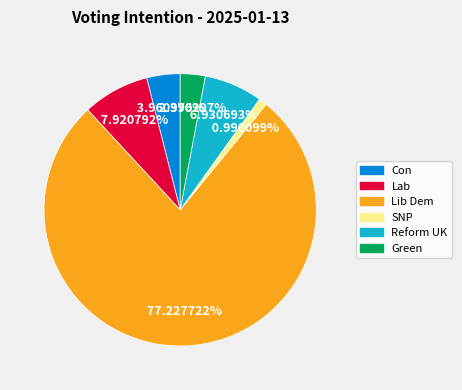

Does any single category account for the majority?

Yes